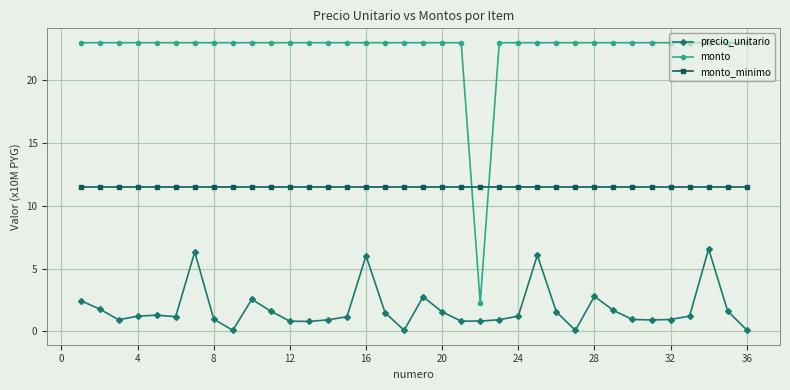

At how many categories does at least one series exceed 22?

35